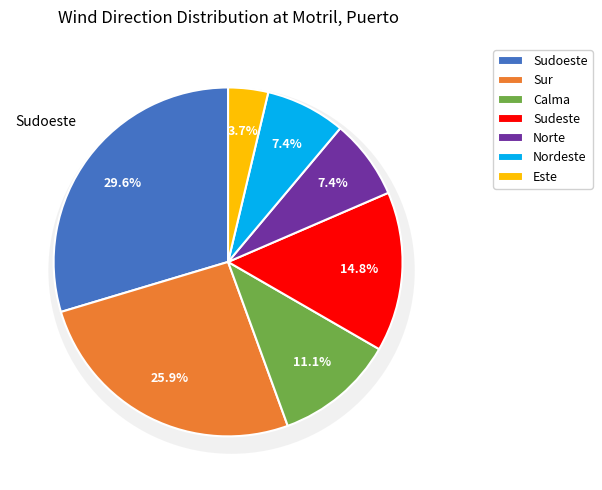

True or false: Noroeste accounts for 7% of the total.

False